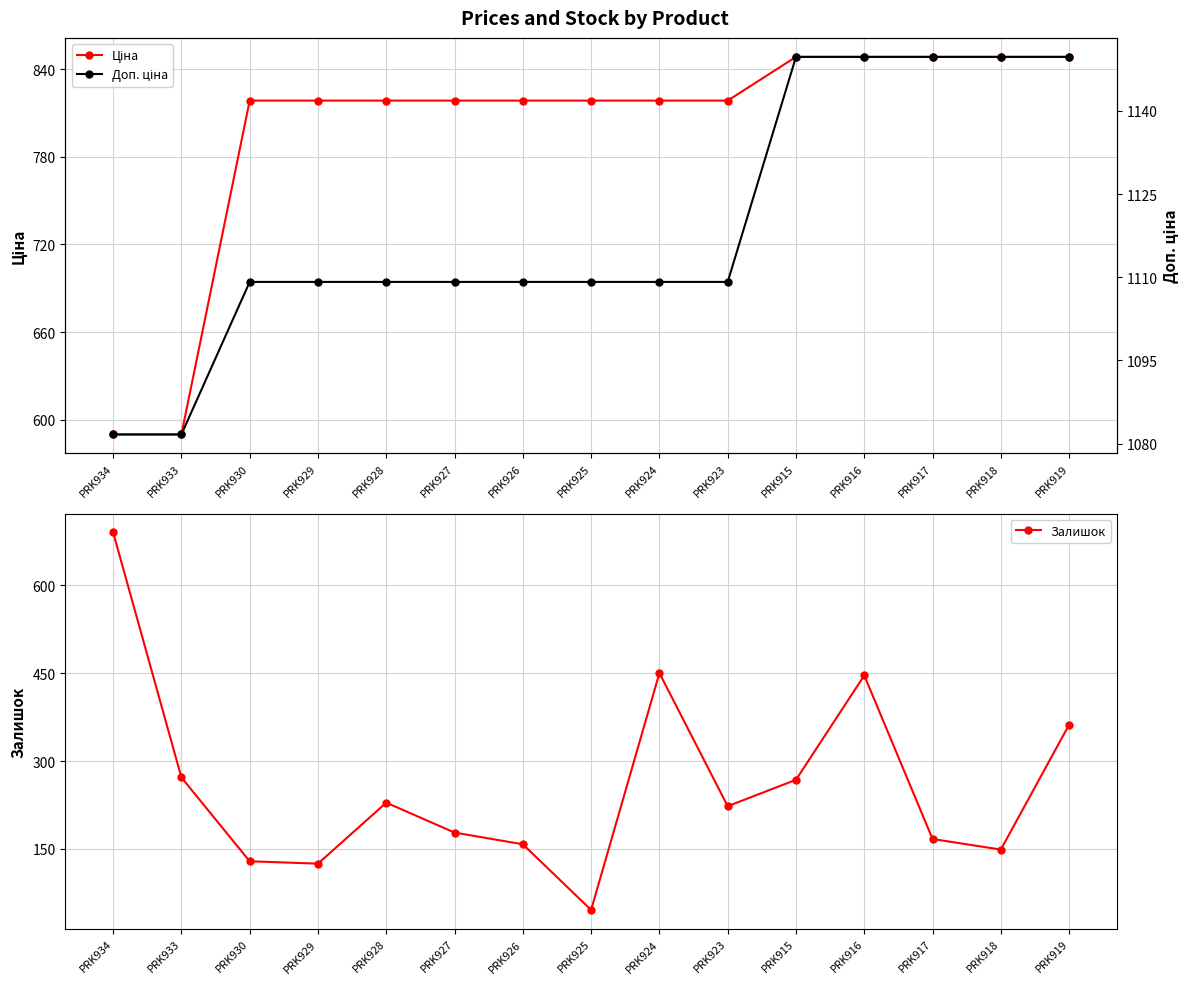

Which series changed the most between PRK933 and PRK924?

Ціна